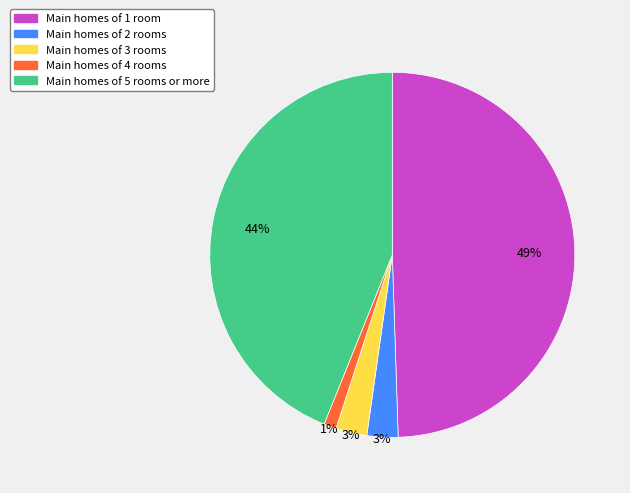

To the nearest percent, what is the difference between the largest and smallest slice percentages?

48%